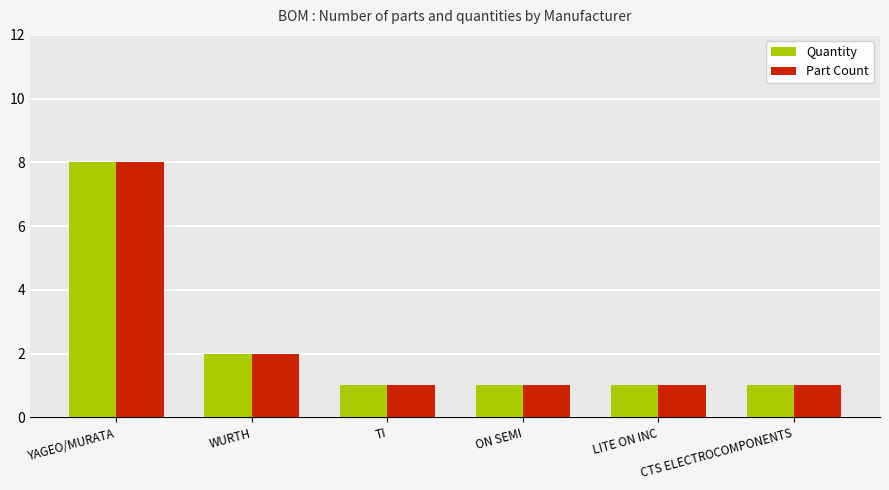

Reading left to right, transcribe all the data shown in this chart.

Quantity: YAGEO/MURATA=8	WURTH=2	TI=1	ON SEMI=1	LITE ON INC=1	CTS ELECTROCOMPONENTS=1
Part Count: YAGEO/MURATA=8	WURTH=2	TI=1	ON SEMI=1	LITE ON INC=1	CTS ELECTROCOMPONENTS=1